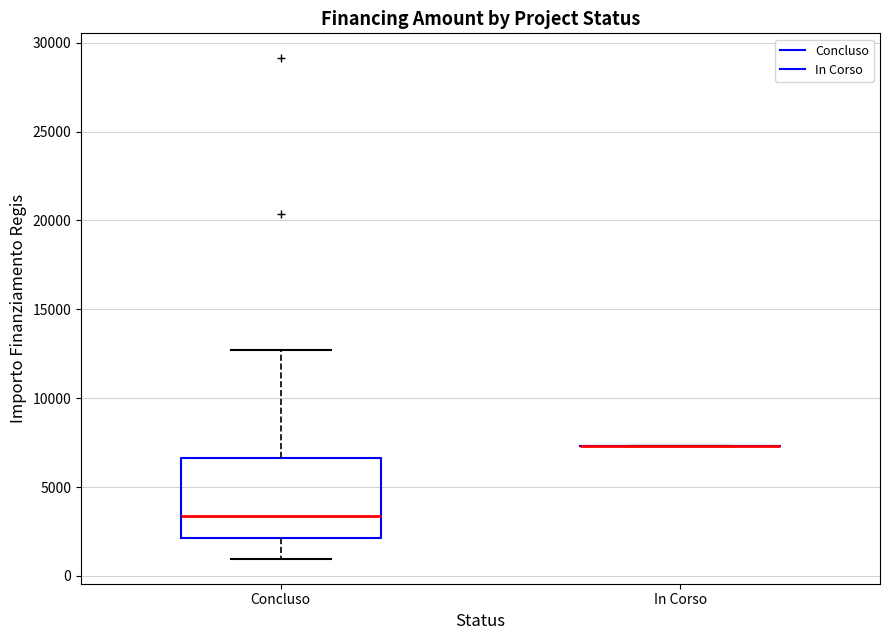

Which box is the tallest, from its lower edge to its upper edge?

Concluso